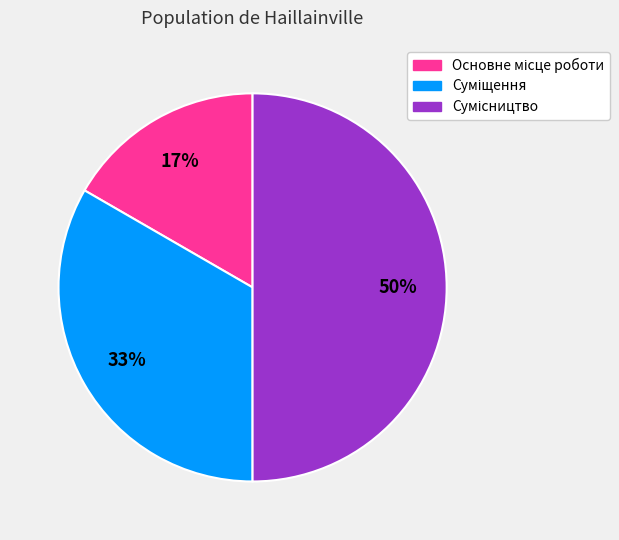

To the nearest percent, what is the average slice percentage?

33%